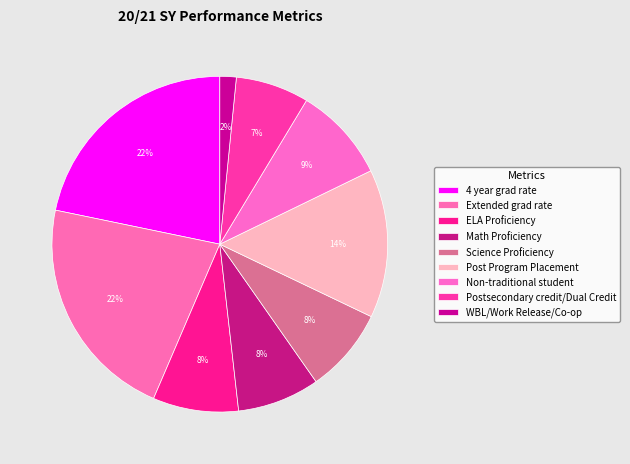

Combined, do Extended grad rate and Post Program Placement account for over 50%?

No